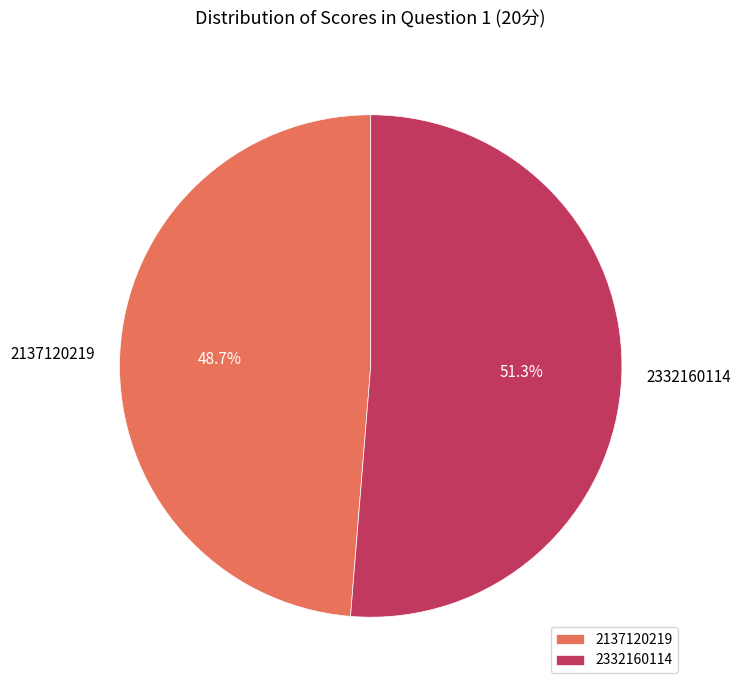

To the nearest percent, what percentage of the pie is 2137120219?

49%